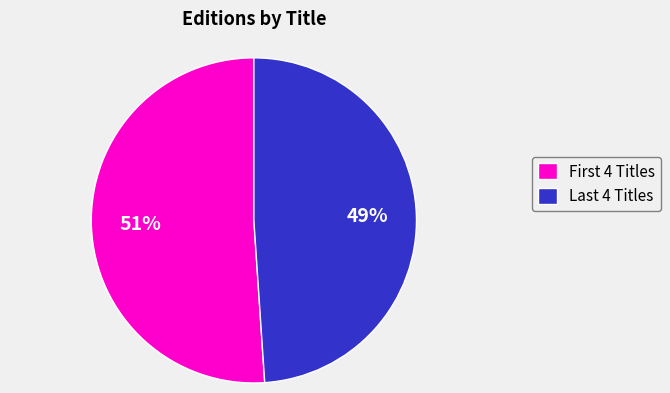

To the nearest percent, what is the average slice percentage?

50%